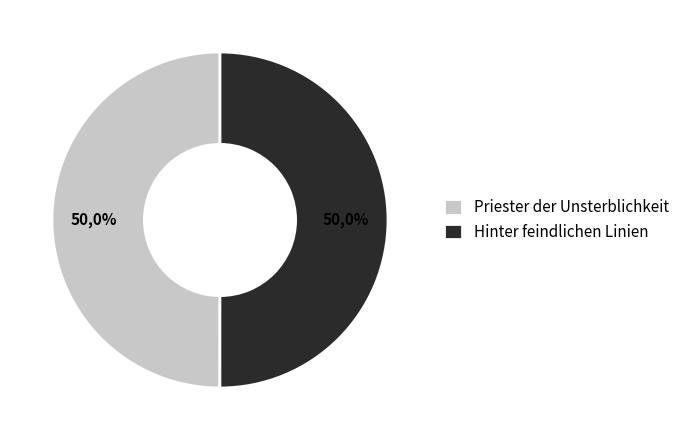

To the nearest percent, what is the combined percentage of Hinter feindlichen Linien and Priester der Unsterblichkeit?

100%